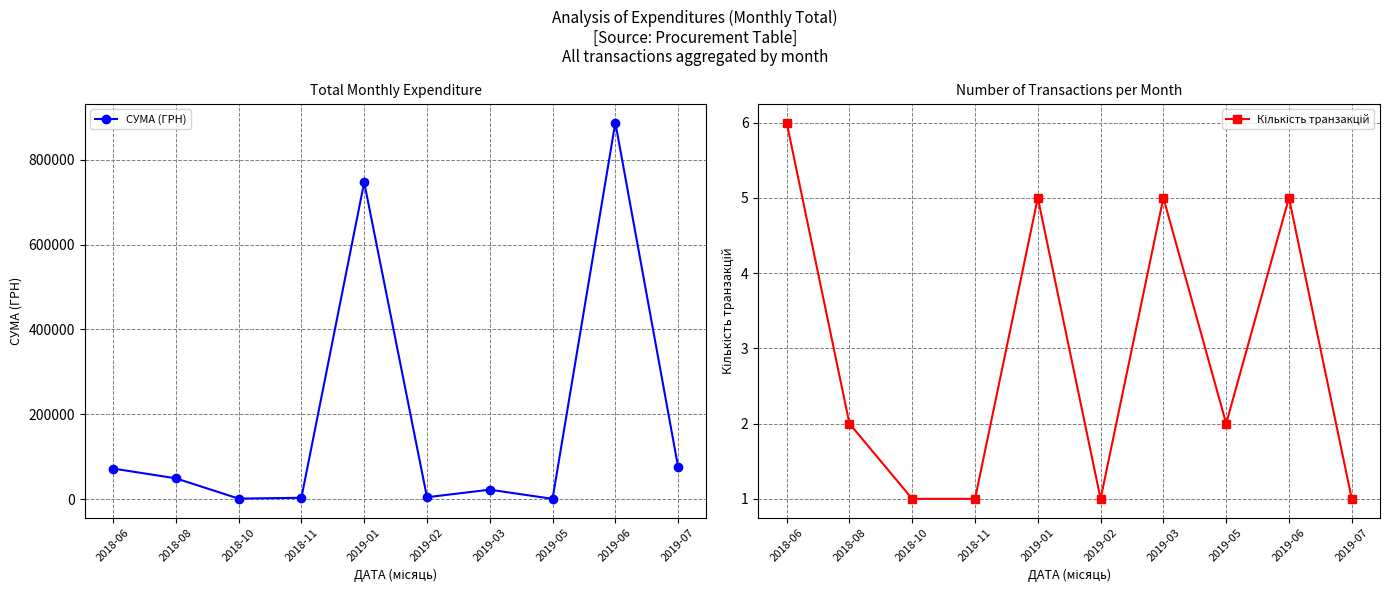

Where is Кількість транзакцій nearest to the value 3?

2018-08